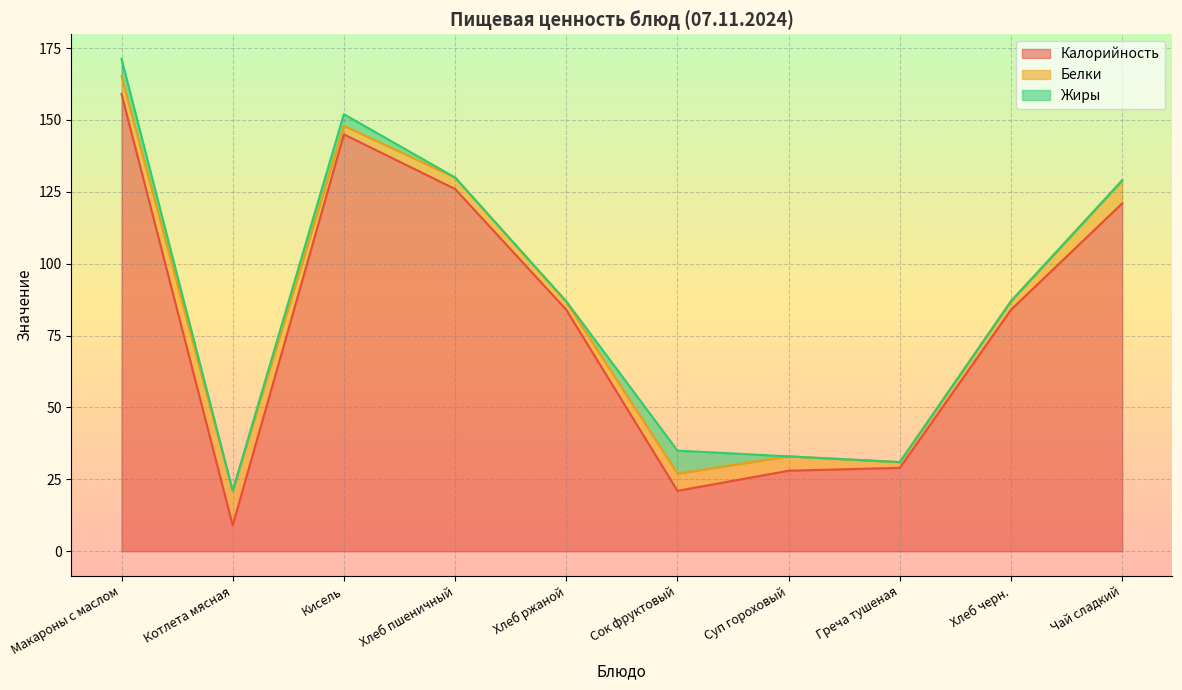

What is the spread (max minus min) of values at Макароны с маслом?

153.0